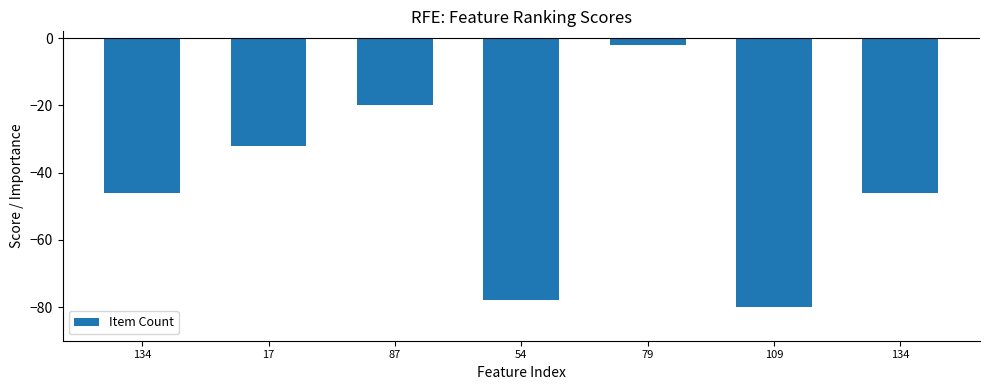

Reading left to right, what are all the values shown in this chart?

134=-46	17=-32	87=-20	54=-78	79=-2	109=-80	134=-46